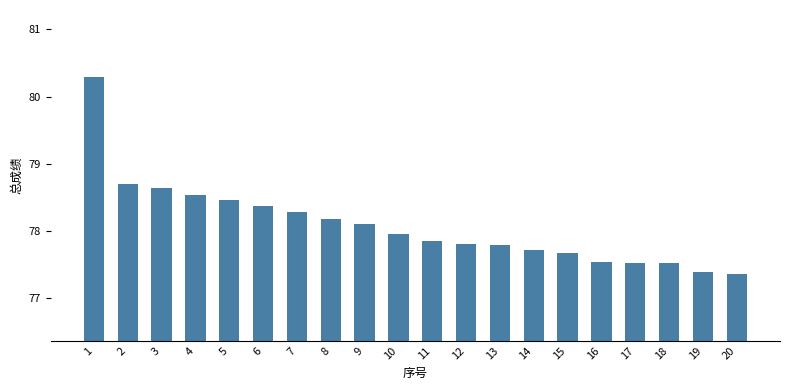

Which label corresponds to the largest value in the chart?

1